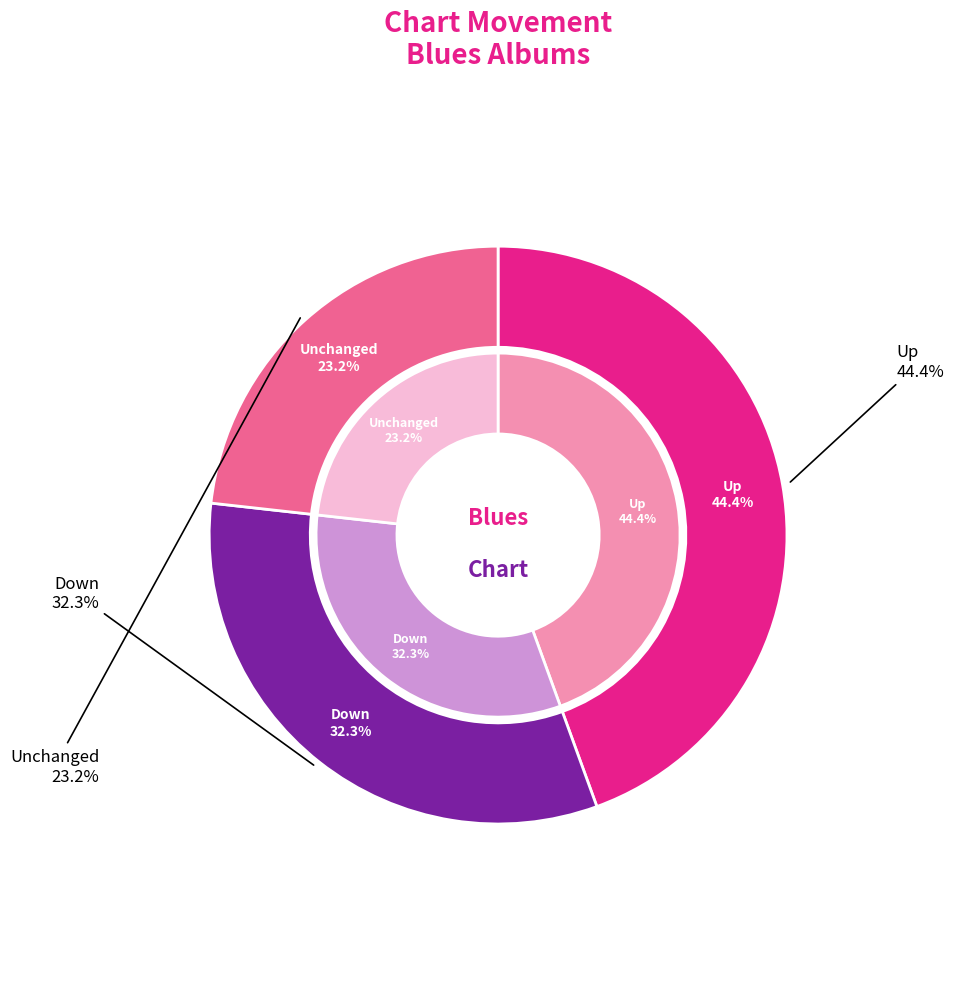

Approximately how many times larger is the value at down compared to -?

1.4